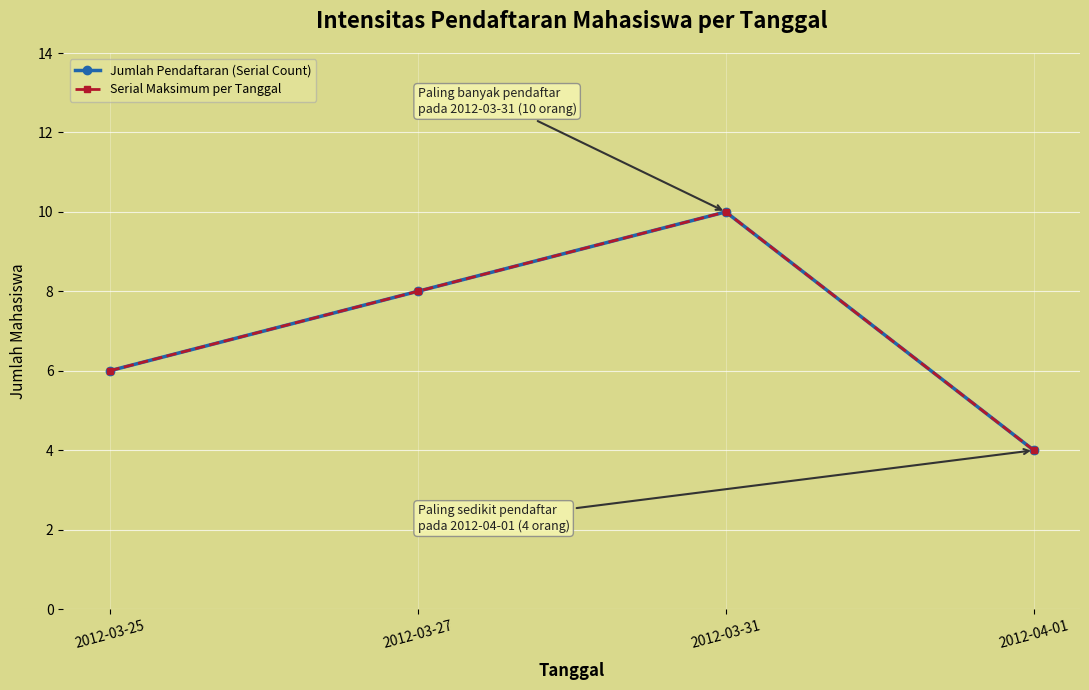

How many lines are shown in the chart?

2